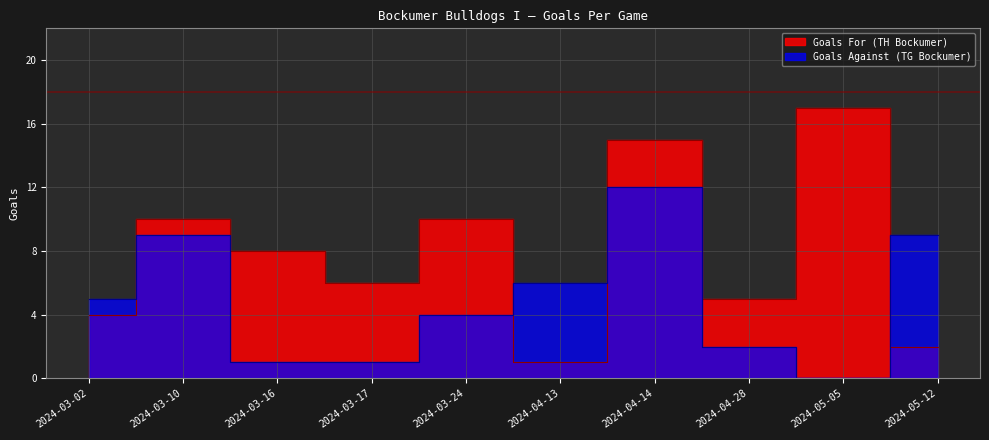

How many values in the Goals For (TH Bockumer) series exceed 8?

4